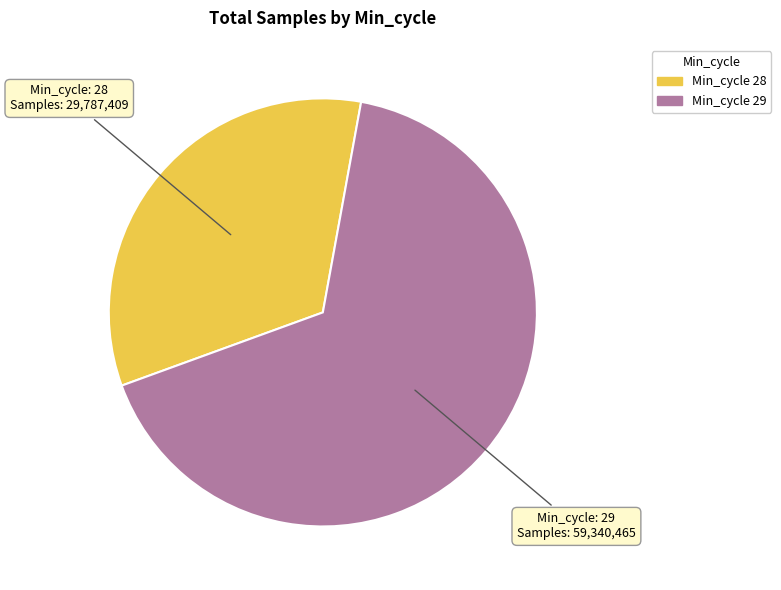

Is there a majority slice in this chart?

Yes